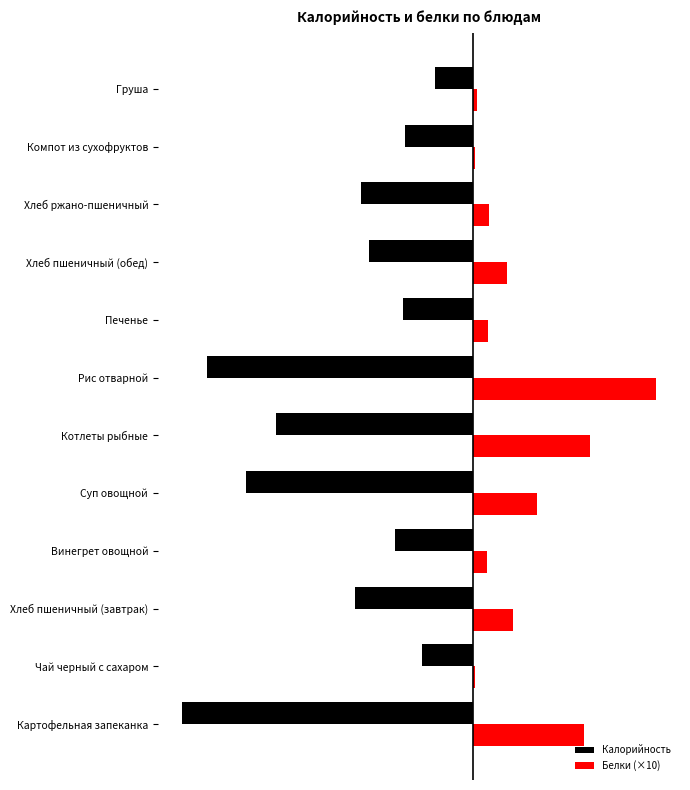

What are all the series names shown in the legend?

Калорийность, Белки (×10)